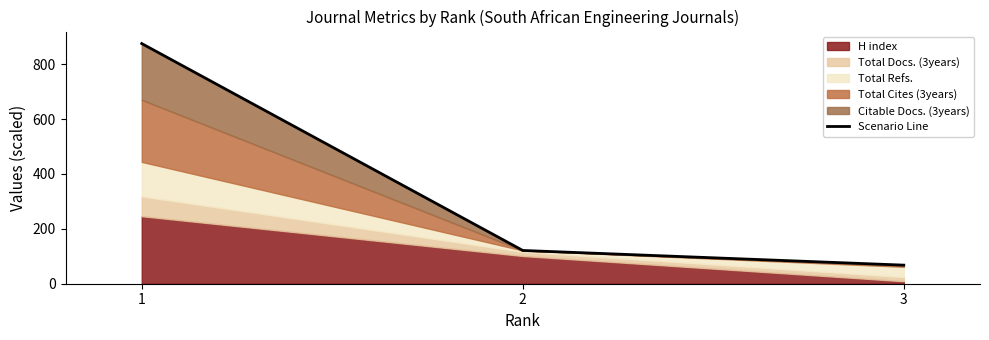

What is the average value?

354.5